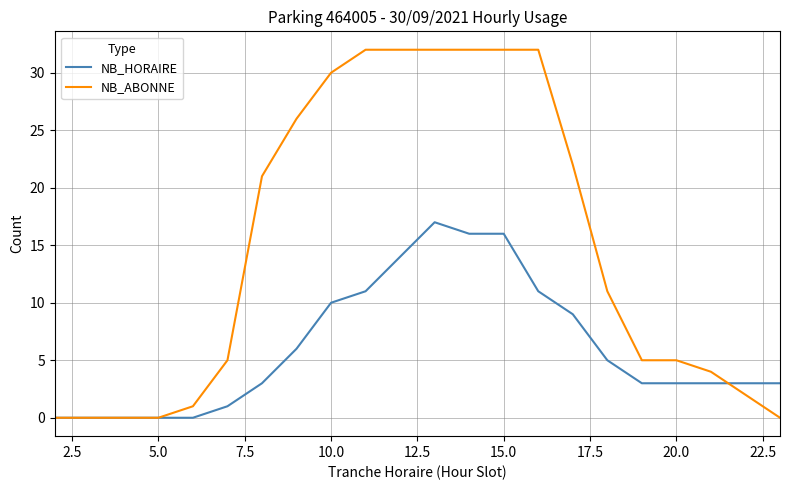

Which series has the widest spread of values?

NB_ABONNE